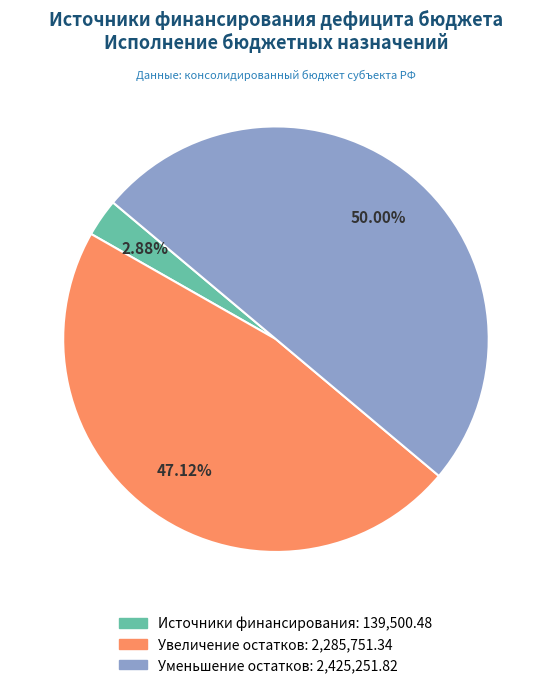

How many segments does this pie chart have?

3